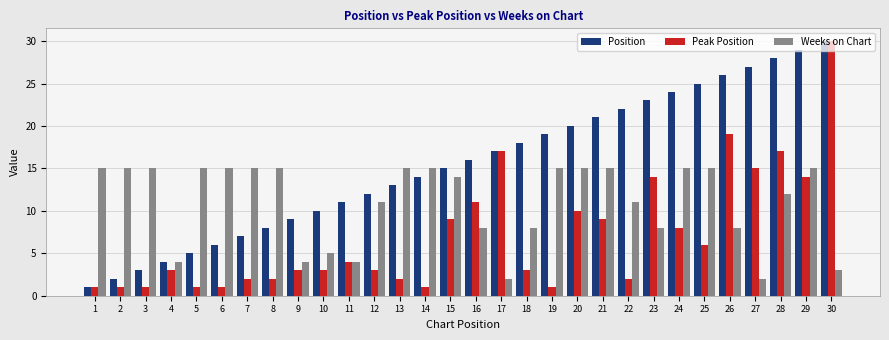

How many data points in Weeks on Chart are less than 15?

15